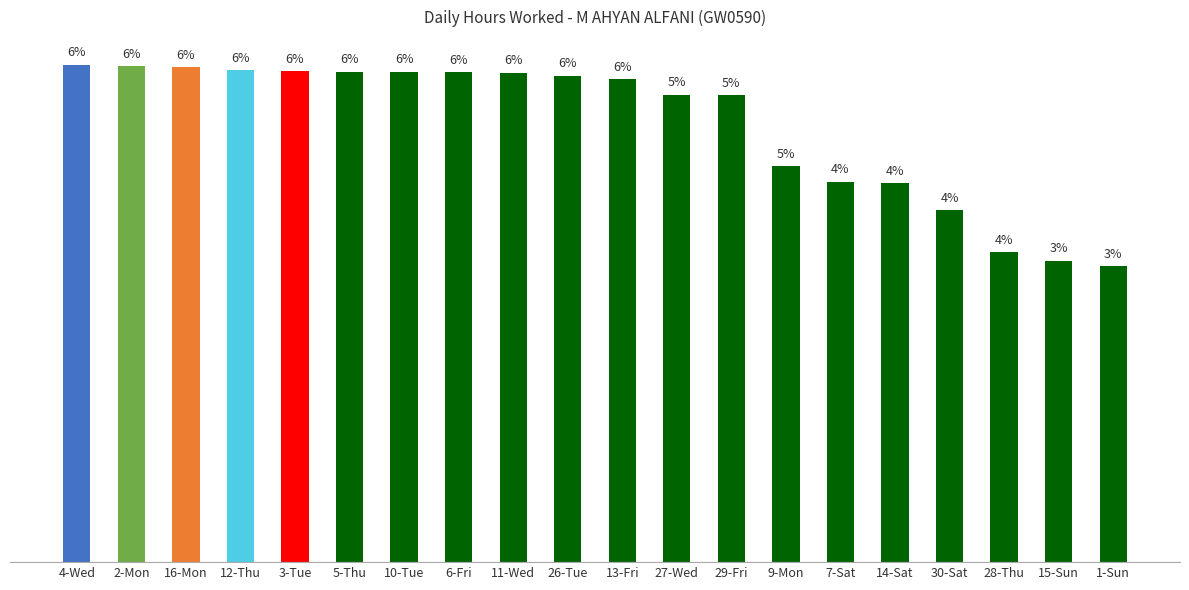

At which category does the chart reach its minimum across all series?

1-Sun